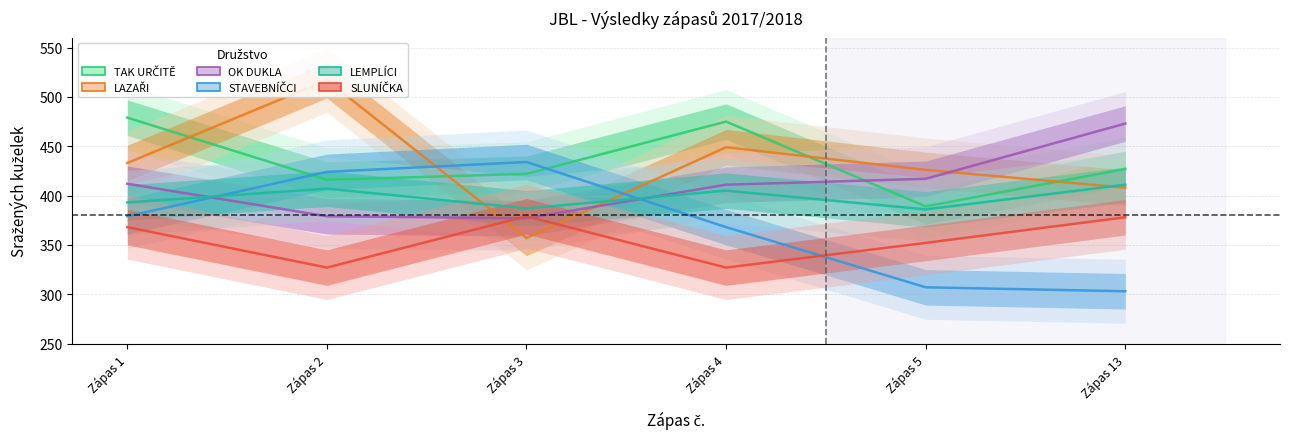

What is the difference between the second highest and second lowest values in the LEMPLÍCI series?

20